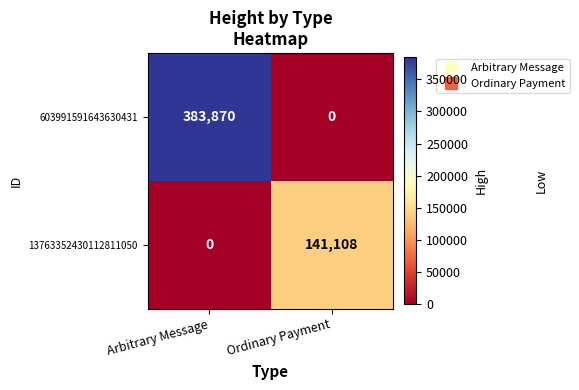

What value does the 13763352430112811050 series have at Ordinary Payment?

141108